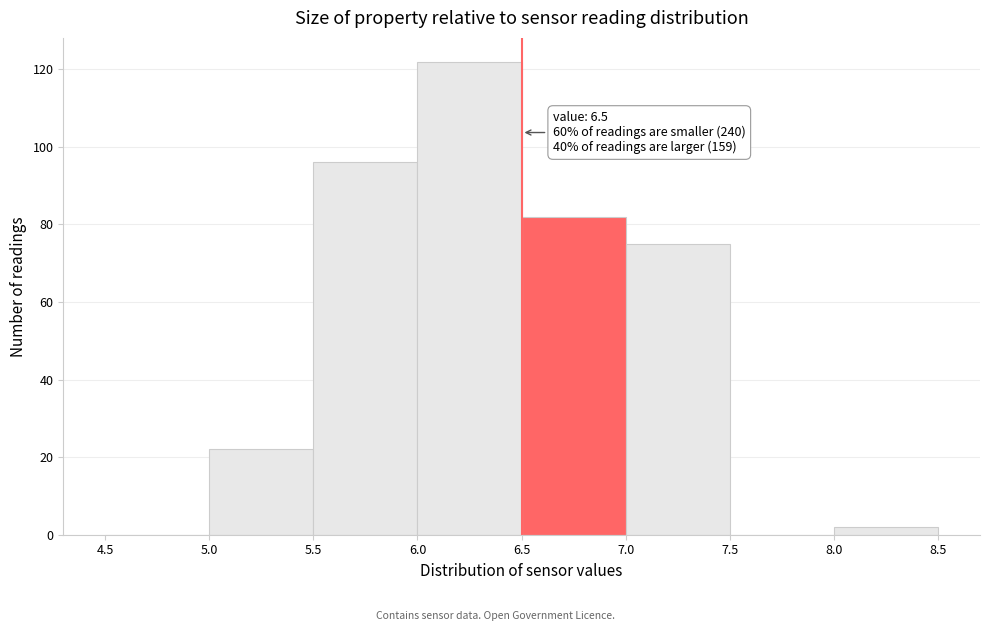

Over which range of the x-axis is the bar tallest?

6.0 to 6.5